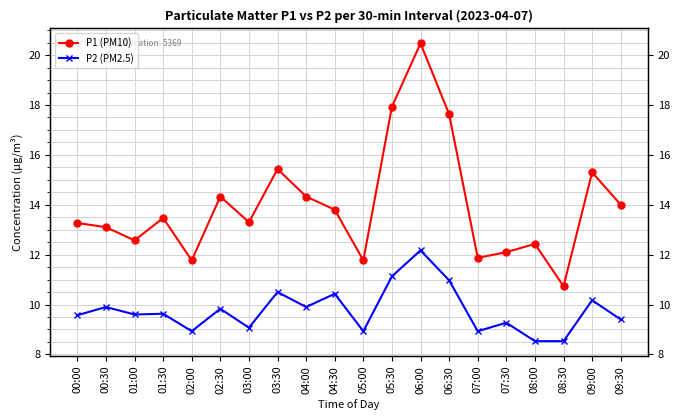

True or false: P2 (PM2.5) and P1 (PM10) intersect in this chart.

False